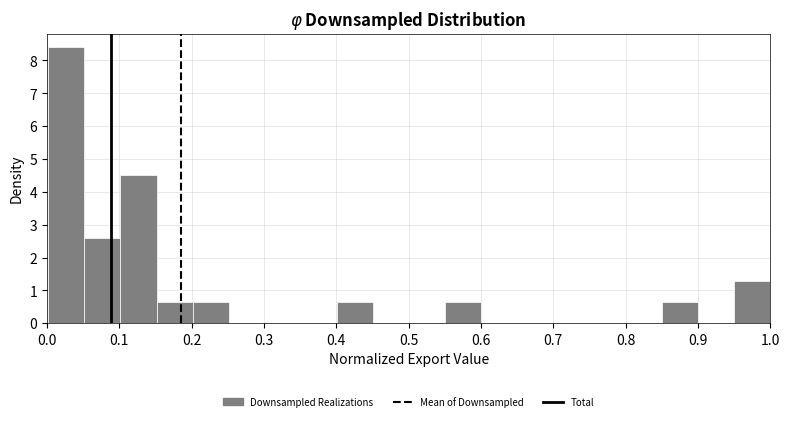

What is the height of the bar covering 0.10 to 0.15 on the x-axis? Neither the bar edges nor the heights are printed on the chart, so give them approximately, as read against the axes.

4.5